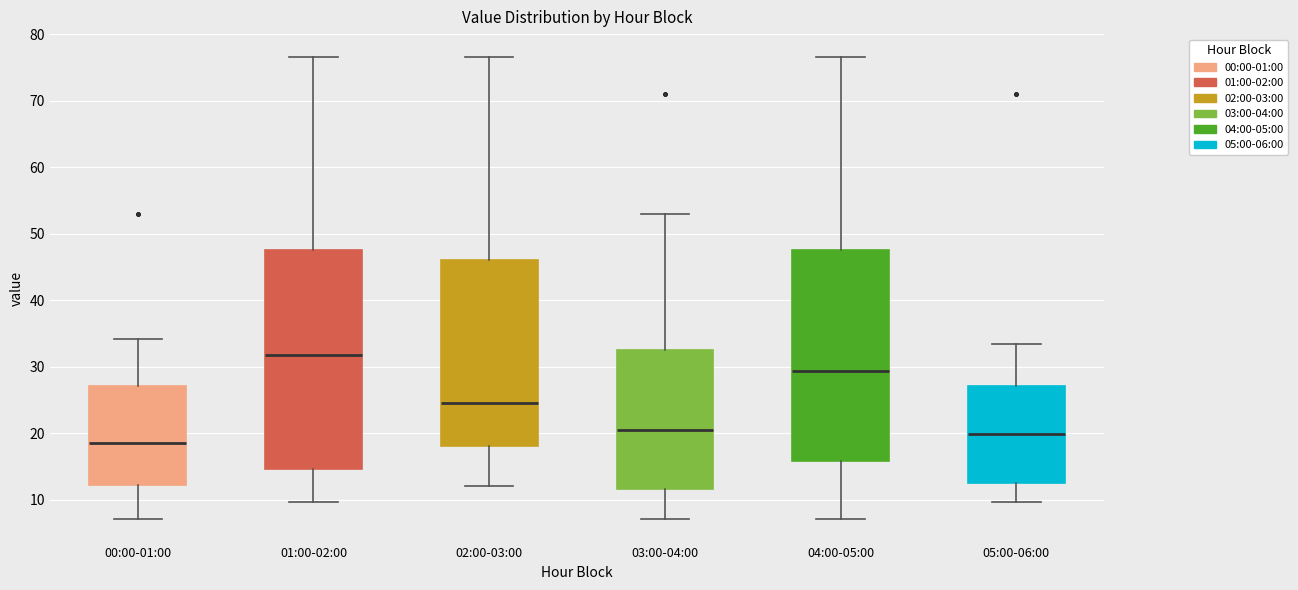

Reading left to right, transcribe this box plot: for each box, give where its median line is, the range the box spans, and where its two whiskers end, as read against the y-axis. The values are not printed on the chart, so give them approximately, as read against the axis.

00:00-01:00: median 19, box 12 to 27, whiskers 7 to 34
01:00-02:00: median 32, box 15 to 48, whiskers 10 to 77
02:00-03:00: median 25, box 18 to 46, whiskers 12 to 77
03:00-04:00: median 20, box 12 to 33, whiskers 7 to 53
04:00-05:00: median 29, box 16 to 48, whiskers 7 to 77
05:00-06:00: median 20, box 13 to 27, whiskers 10 to 33